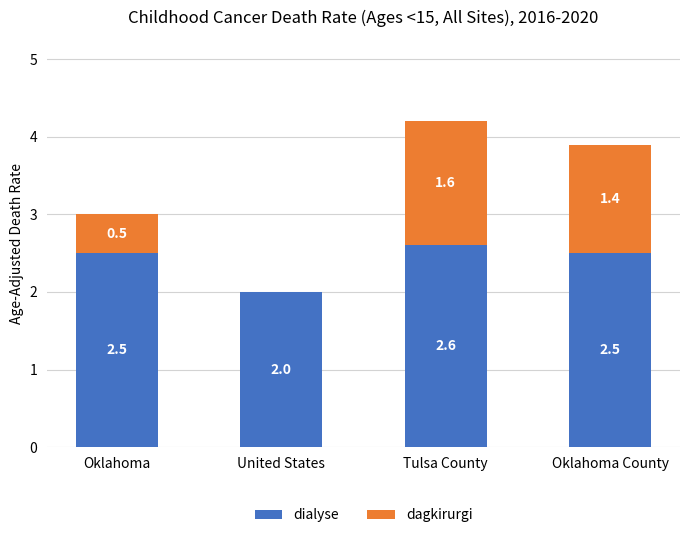

Are the bars horizontal?

No